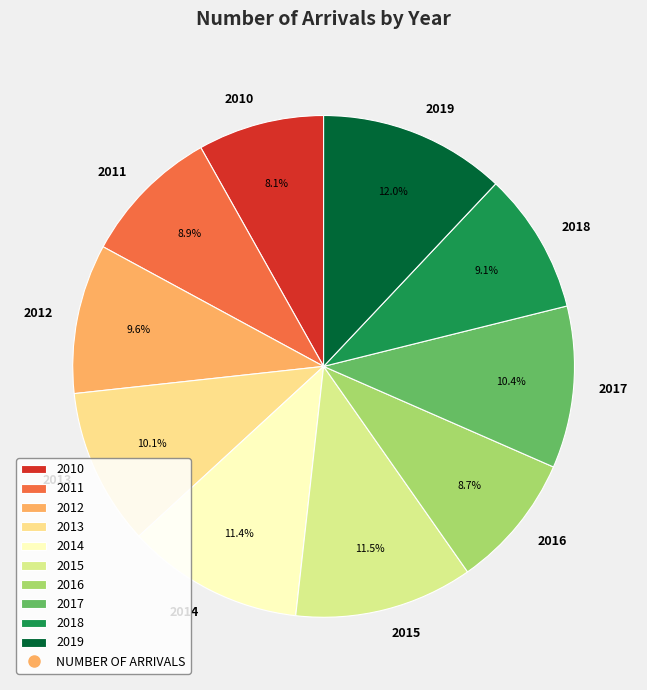

Between 2011 and 2013, which is larger?

2013